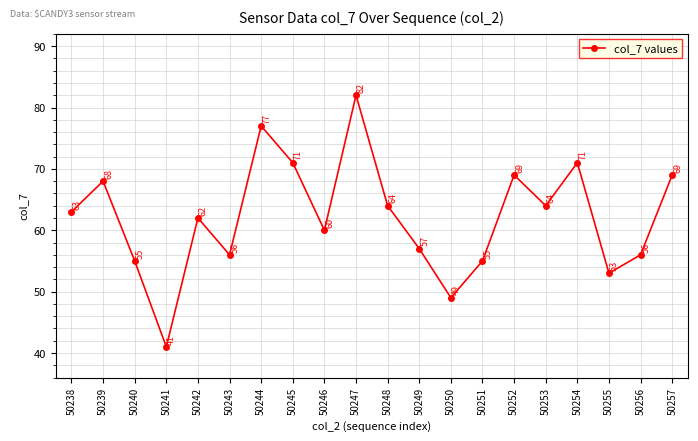

The chart shows a value of 86 at 50256. True or false?

False